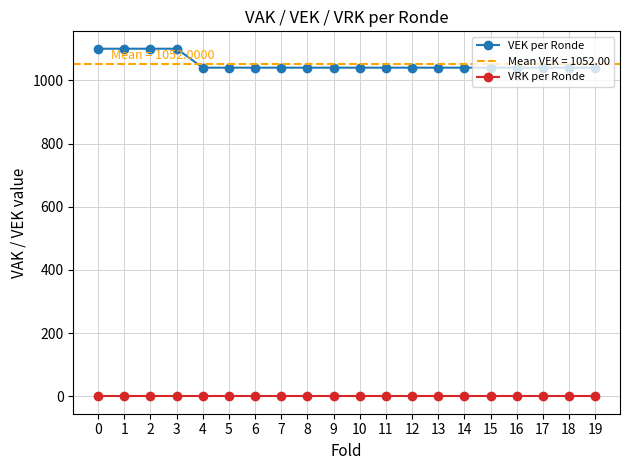

What are all the series names shown in the legend?

VEK per Ronde, VRK per Ronde